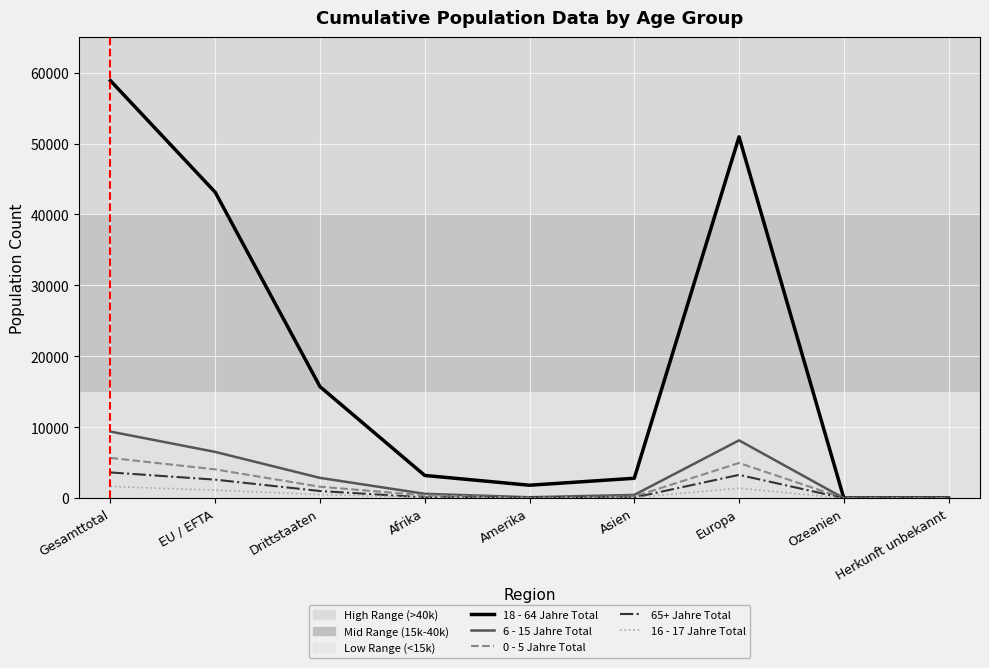

What is the sum of the 18 - 64 Jahre Total values at Drittstaaten and Afrika?

18941